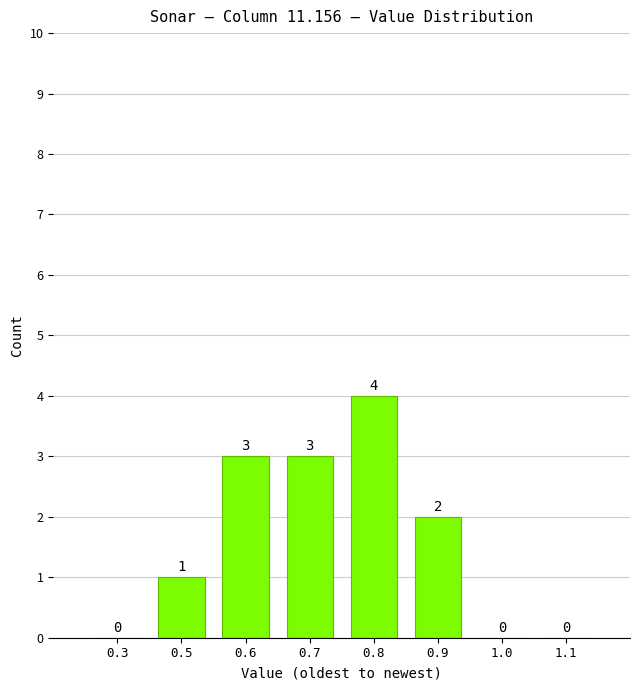

What is the greatest value displayed?

4